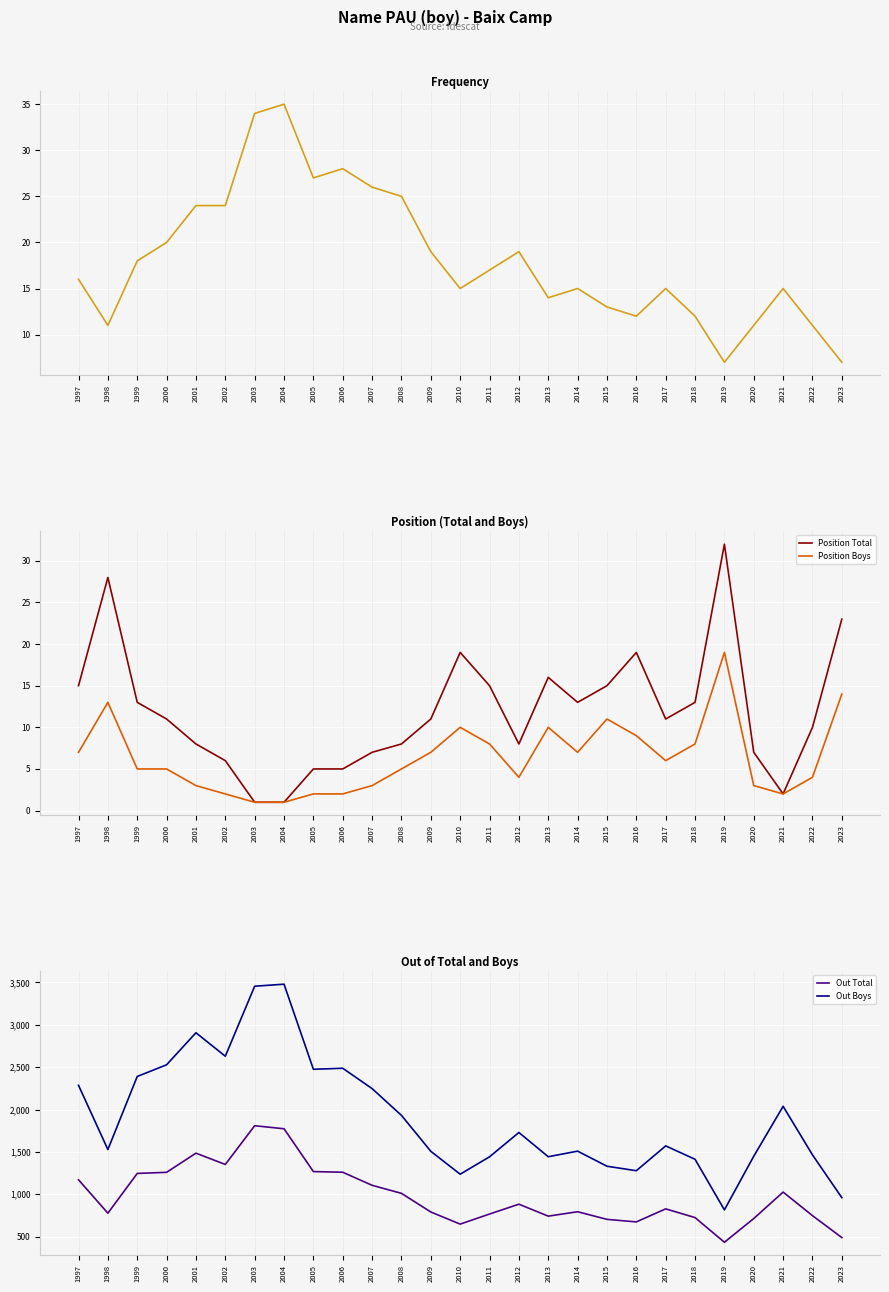

What is the value of the Position Total point at the 15th from the left?

15